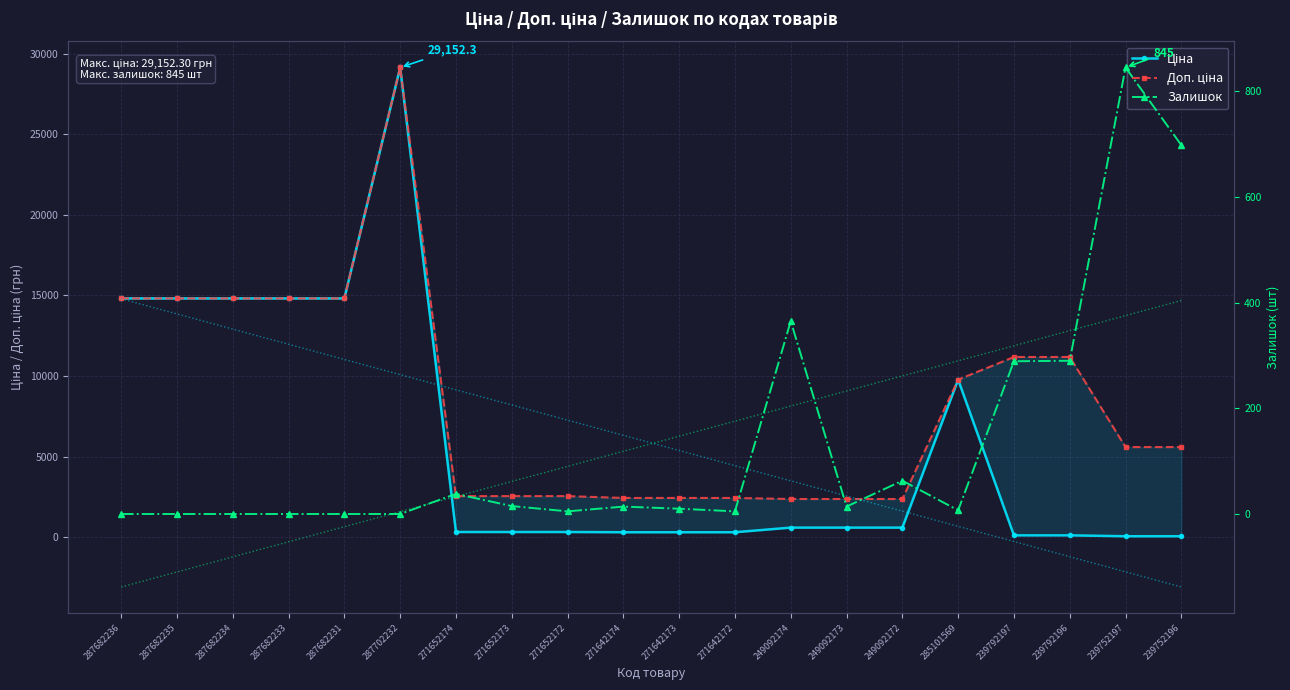

Reading left to right, list all the values displayed in this chart.

Ціна: 287682236=14817.6	287682235=14817.6	287682234=14817.6	287682233=14817.6	287682231=14817.6	287702232=29152.3	271652174=318.3	271652173=318.3	271652172=318.3	271642174=304.1	271642173=304.1	271642172=304.1	249092174=591.6	249092173=591.6	249092172=591.6	285101569=9775.5	239792197=111.8	239792196=111.8	239752197=55.9	239752196=55.9
Доп. ціна: 287682236=14817.6	287682235=14817.6	287682234=14817.6	287682233=14817.6	287682231=14817.6	287702232=29152.3	271652174=2546.4	271652173=2546.4	271652172=2546.4	271642174=2432.8	271642173=2432.8	271642172=2432.8	249092174=2366.5	249092173=2366.5	249092172=2366.5	285101569=9775.5	239792197=11182.0	239792196=11182.0	239752197=5591.0	239752196=5591.0
Залишок: 287682236=0.0	287682235=0.0	287682234=0.0	287682233=0.0	287682231=0.0	287702232=0.0	271652174=38.0	271652173=15.0	271652172=5.0	271642174=14.0	271642173=10.0	271642172=5.0	249092174=365.0	249092173=14.0	249092172=63.0	285101569=7.0	239792197=289.0	239792196=290.0	239752197=845.0	239752196=698.0